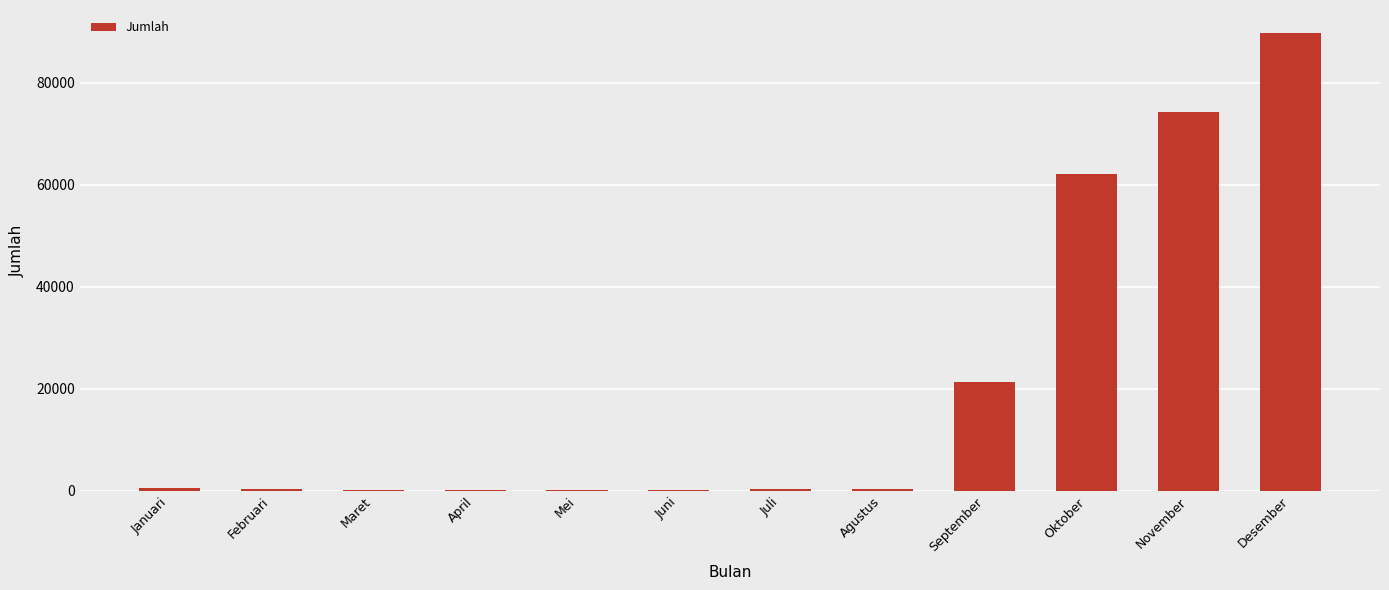

What is the maximum value shown in the chart?

89726